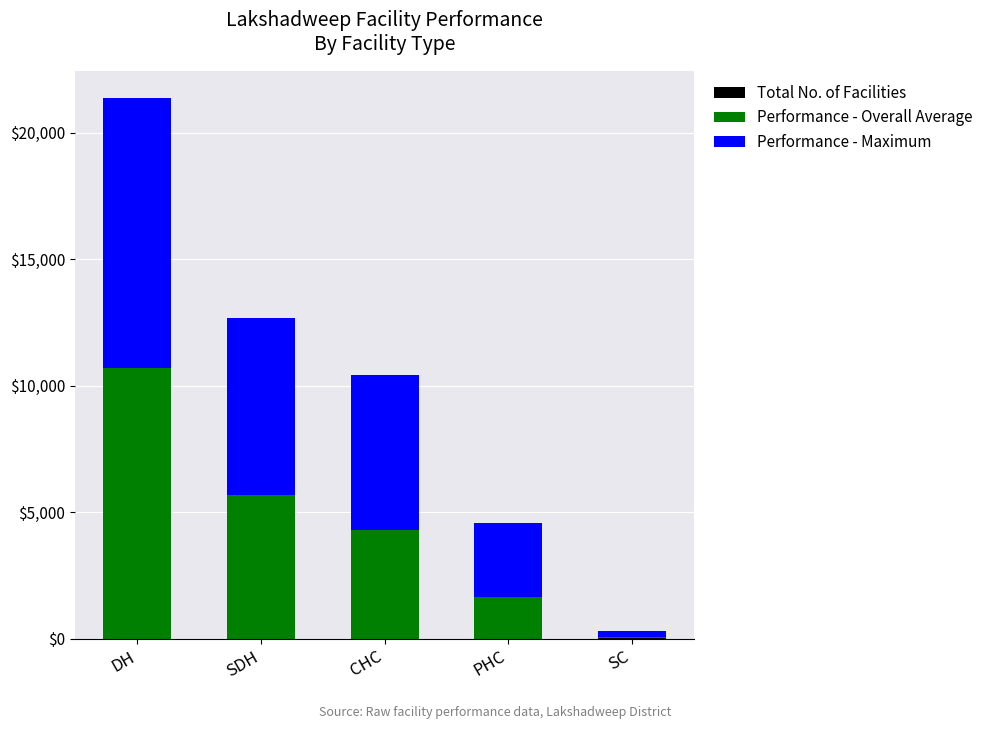

At which category is the sum across all series the highest?

DH